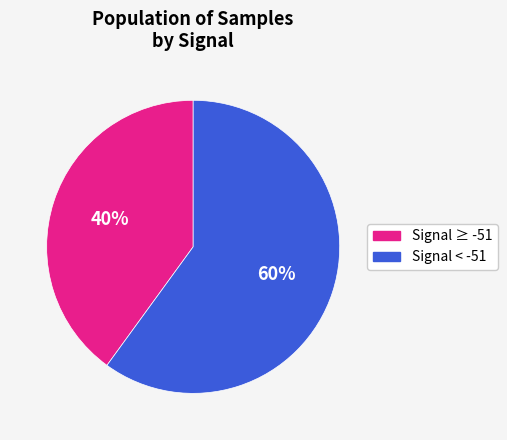

Does any single category account for the majority?

Yes